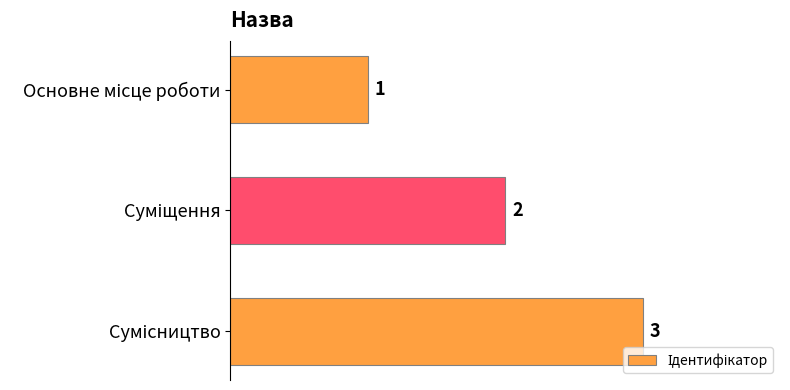

How many values are below 2?

1